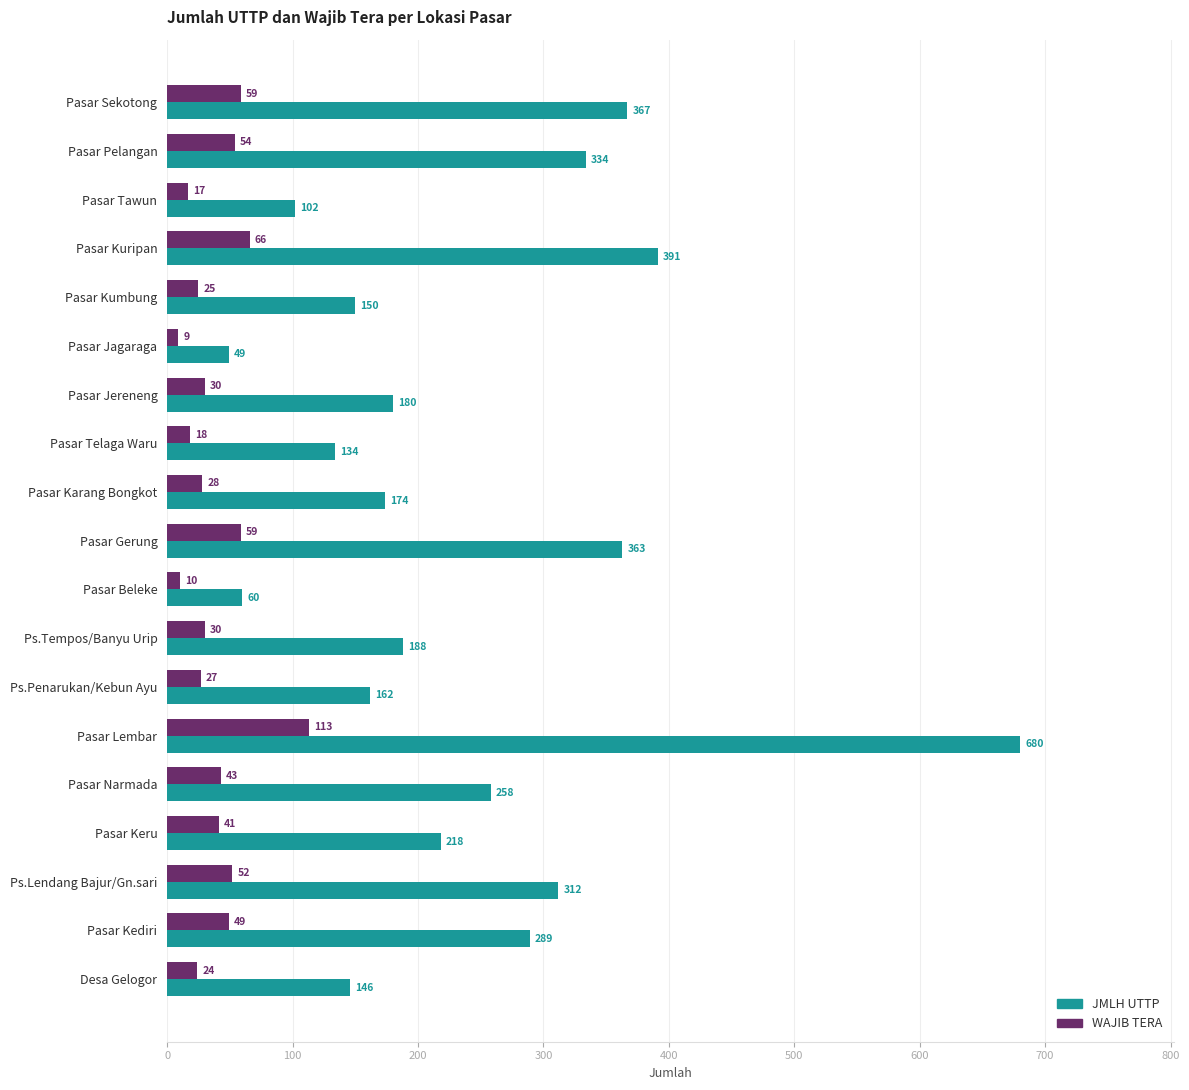

At which category is the sum across all series the highest?

Pasar Lembar